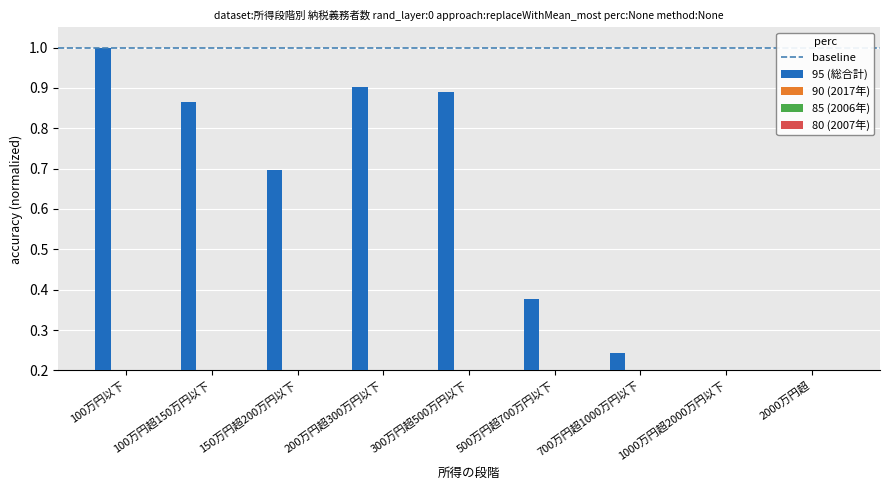

What is the label of the 6th bar from the left?

500万円超700万円以下